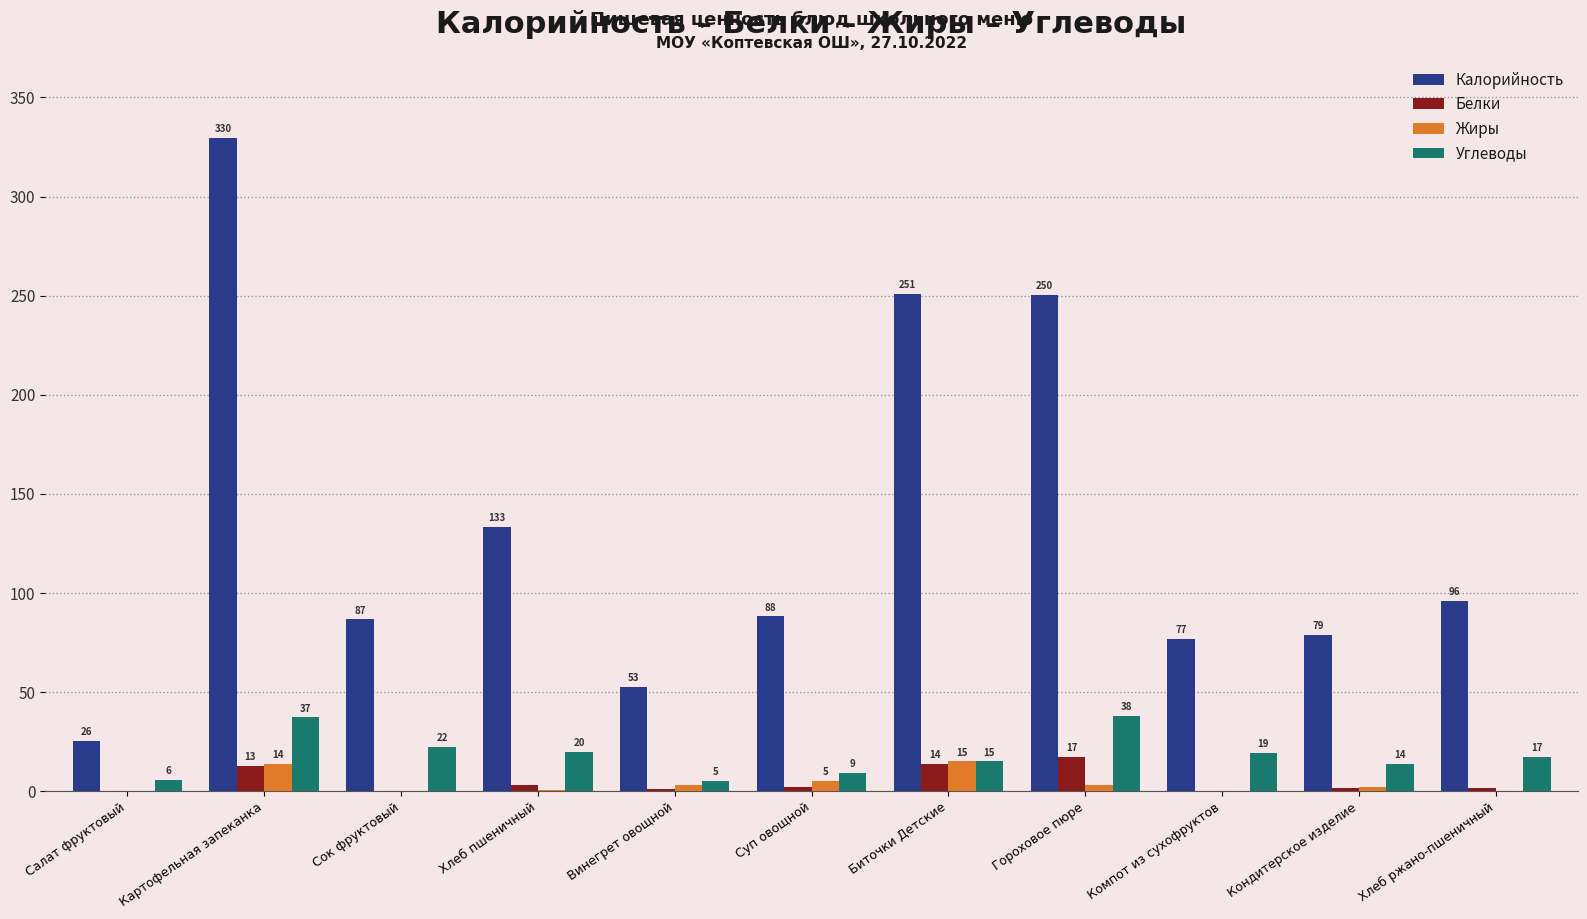

Is the value of Калорийность at Картофельная запеканка greater than the value of Белки at Биточки Детские?

Yes